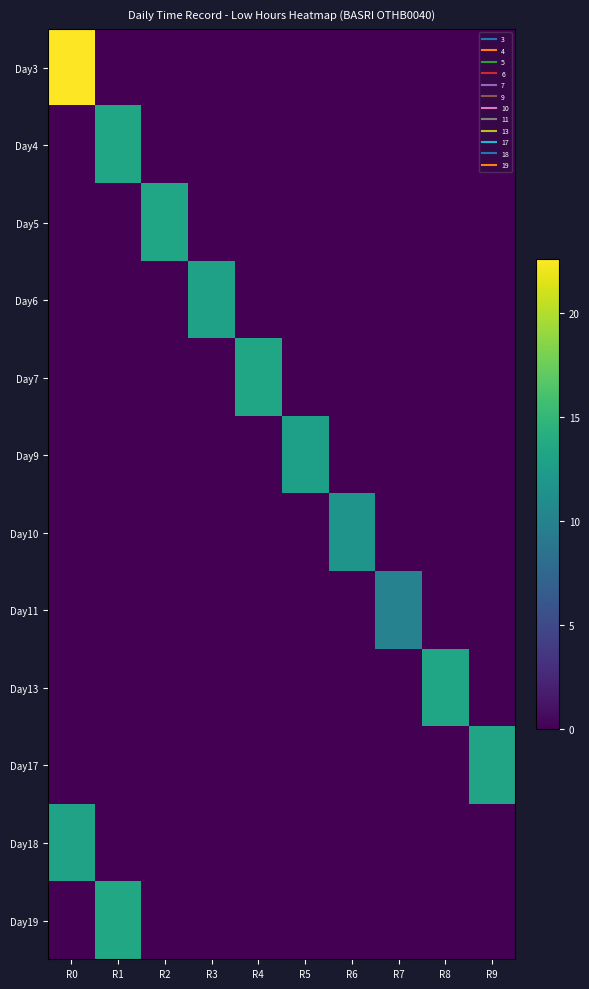

Count the number of categories in the chart.

10